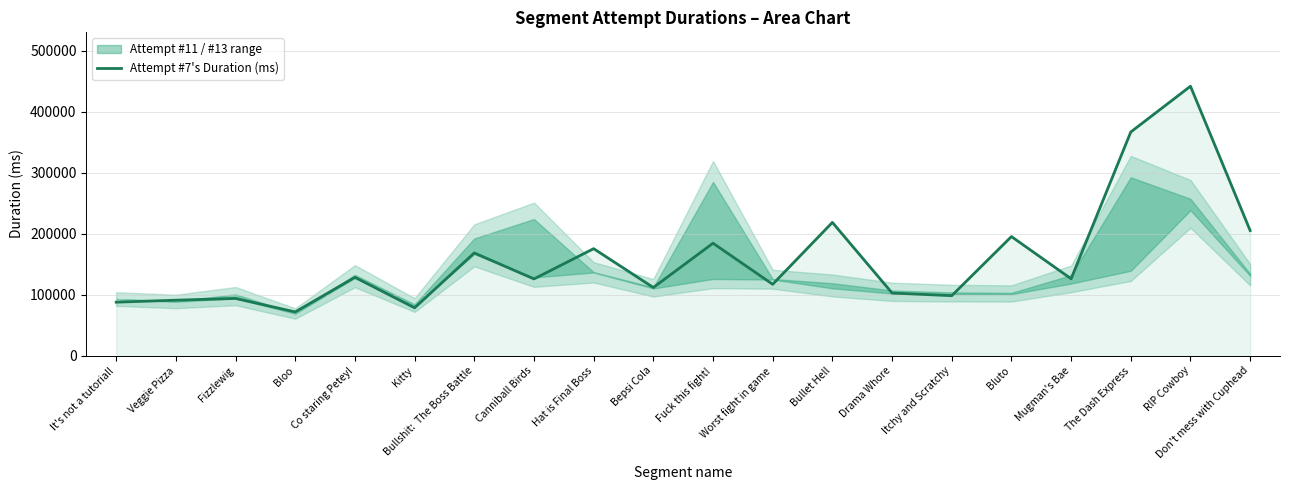

Is it true that Attempt #7's Duration (ms) equals 90979 at Veggie Pizza?

True